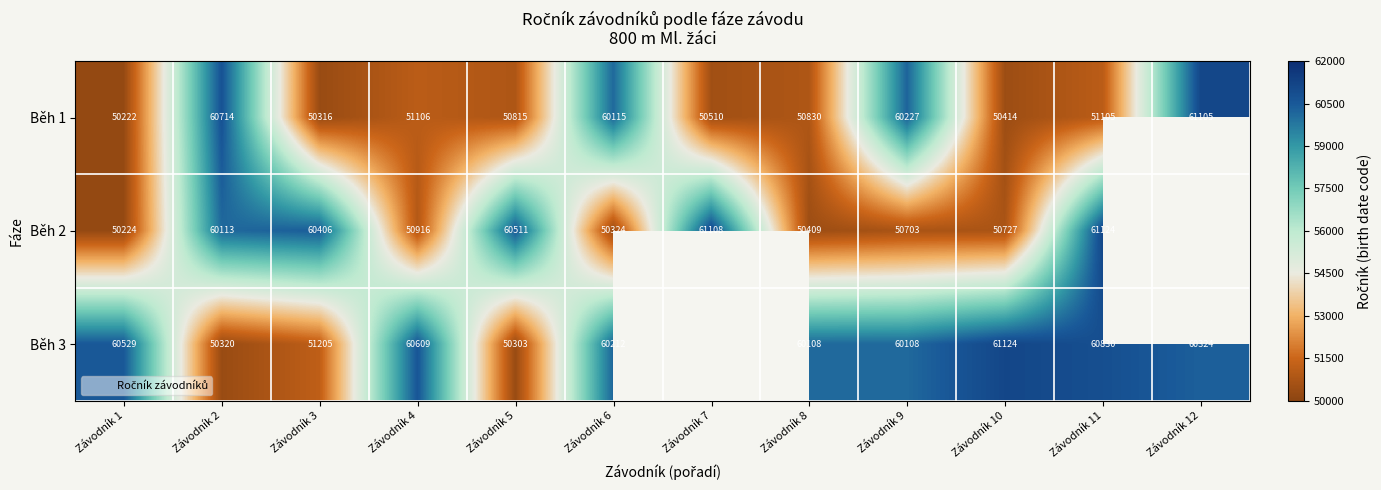

Which series has the widest spread of values?

Běh 2